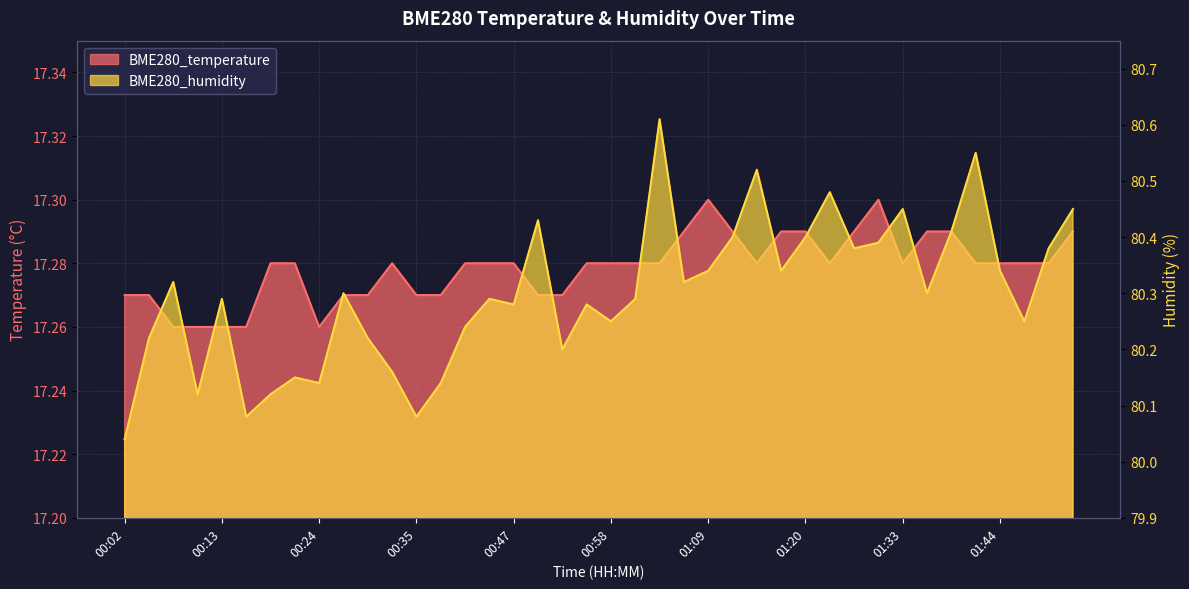

True or false: BME280_temperature and BME280_humidity cross at least once.

False